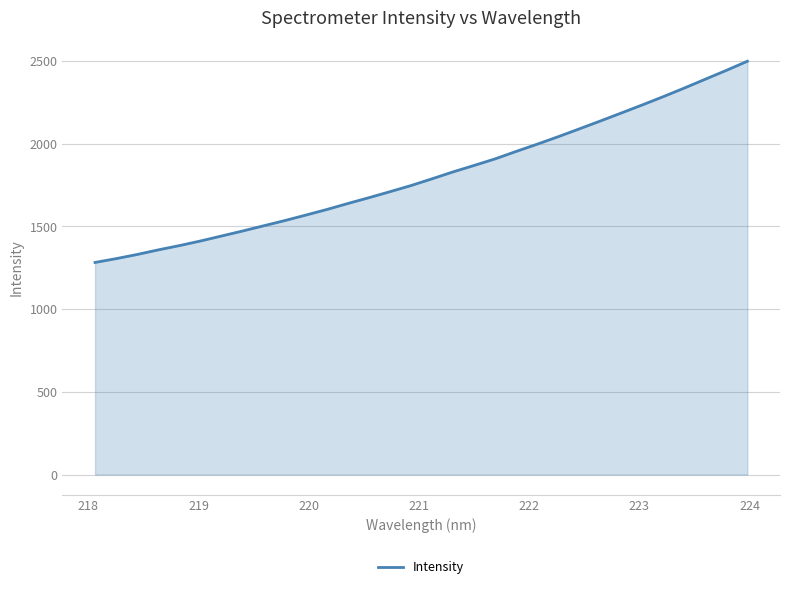

What is the minimum value shown in the chart?

1282.5